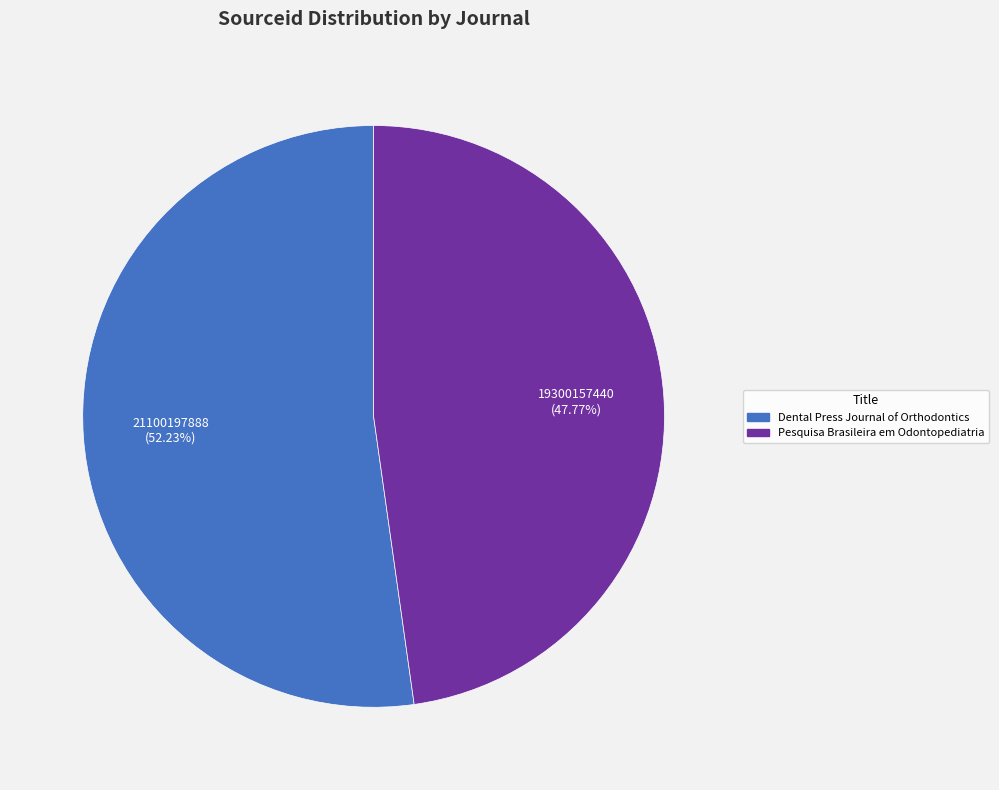

Which has a higher value, Dental Press Journal of Orthodontics or Pesquisa Brasileira em Odontopediatria?

Dental Press Journal of Orthodontics